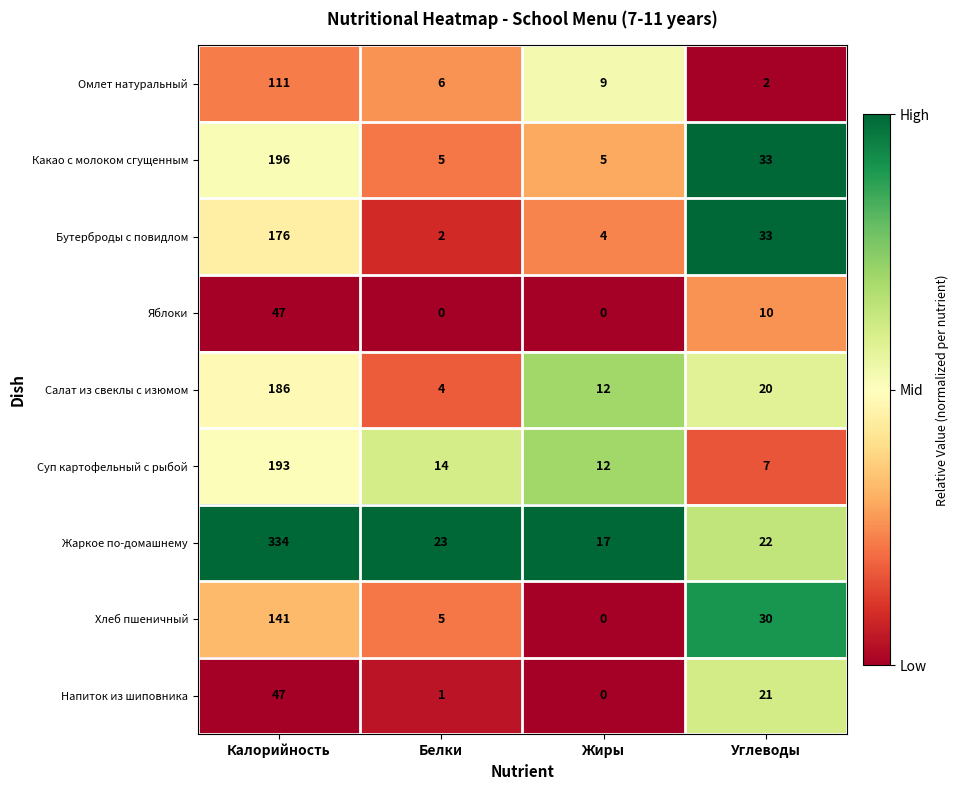

Which series has the largest total across all categories?

Жаркое по-домашнему